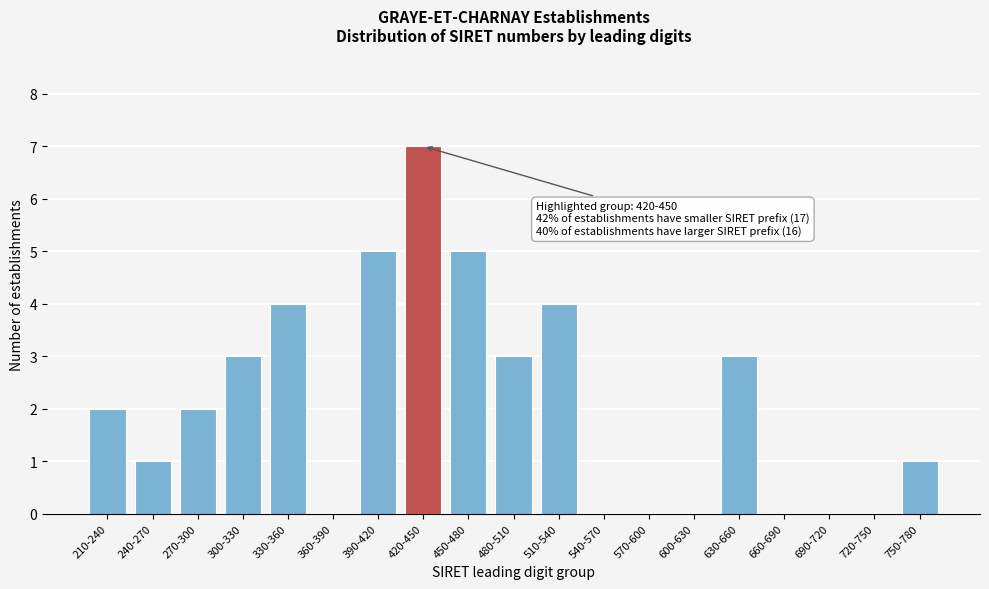

Reading left to right, extract all data points from this chart.

210-240=2	240-270=1	270-300=2	300-330=3	330-360=4	360-390=0	390-420=5	420-450=7	450-480=5	480-510=3	510-540=4	540-570=0	570-600=0	600-630=0	630-660=3	660-690=0	690-720=0	720-750=0	750-780=1